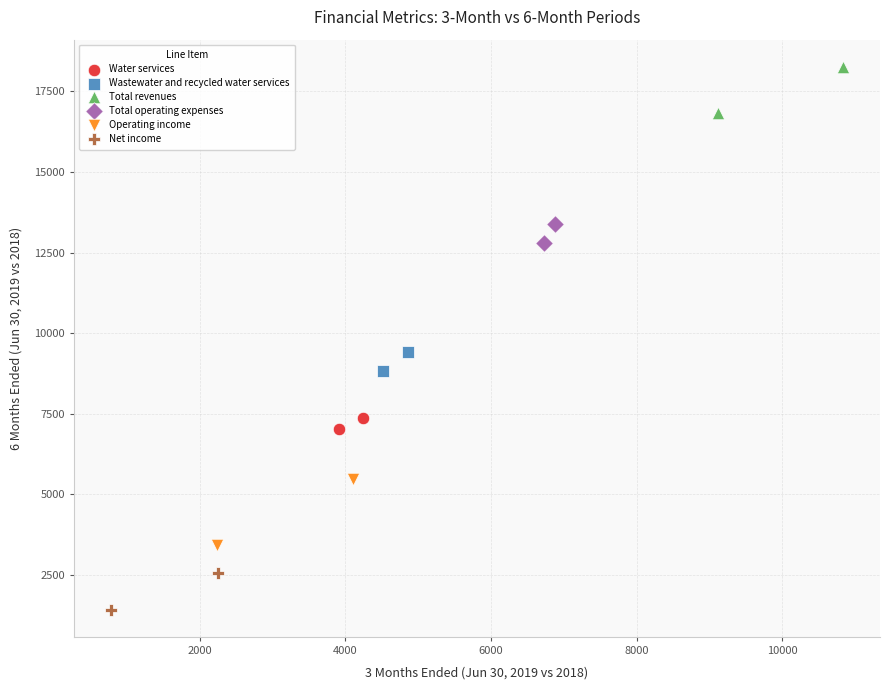

Which series contains the lowest Y value?

Net income